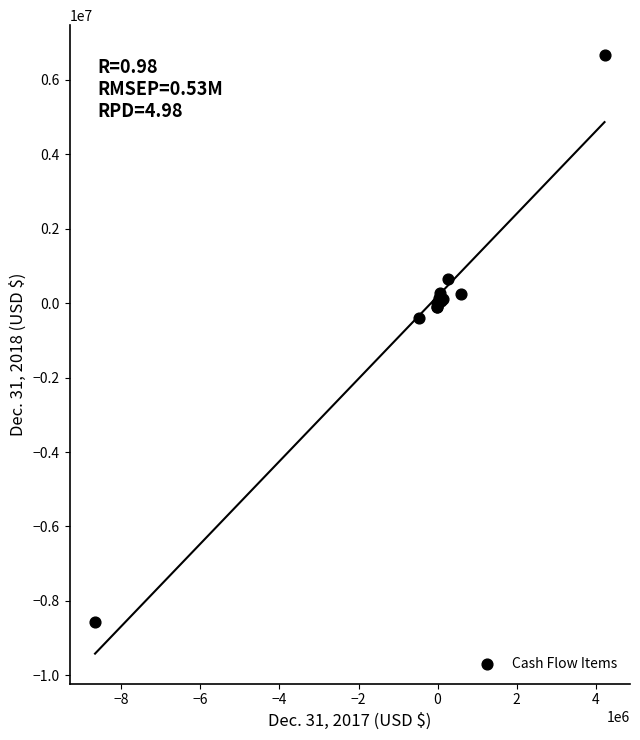

What Y value in the scatter plot is closest to -956718?

-393674